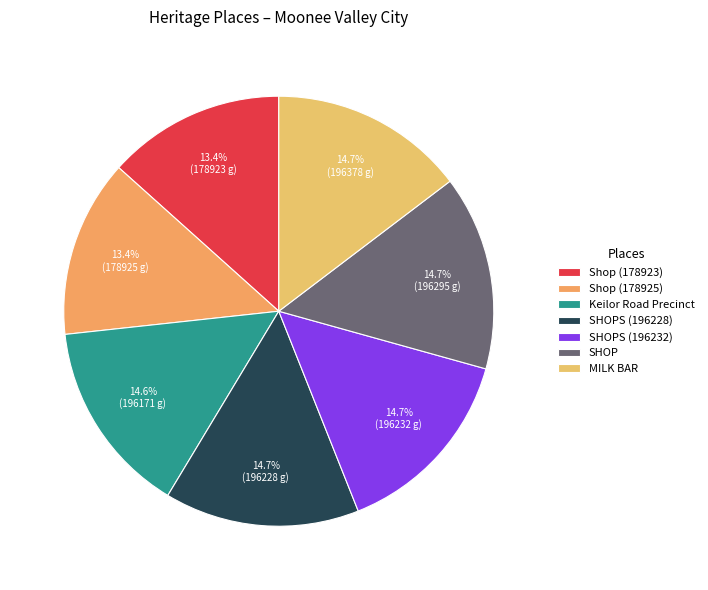

Is it true that Keilor Road Precinct is 6% of the pie?

False